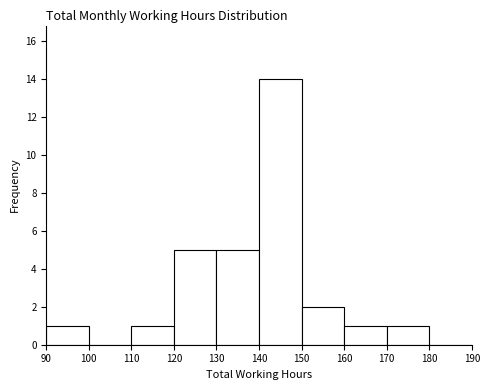

Reading left to right, list every bar in this chart as the range it spans on the x-axis followed by its height. The values are not printed on the chart, so give them approximately, as read against the axis.

90 to 100: 1
100 to 110: 0
110 to 120: 1
120 to 130: 5
130 to 140: 5
140 to 150: 14
150 to 160: 2
160 to 170: 1
170 to 180: 1
180 to 190: 0